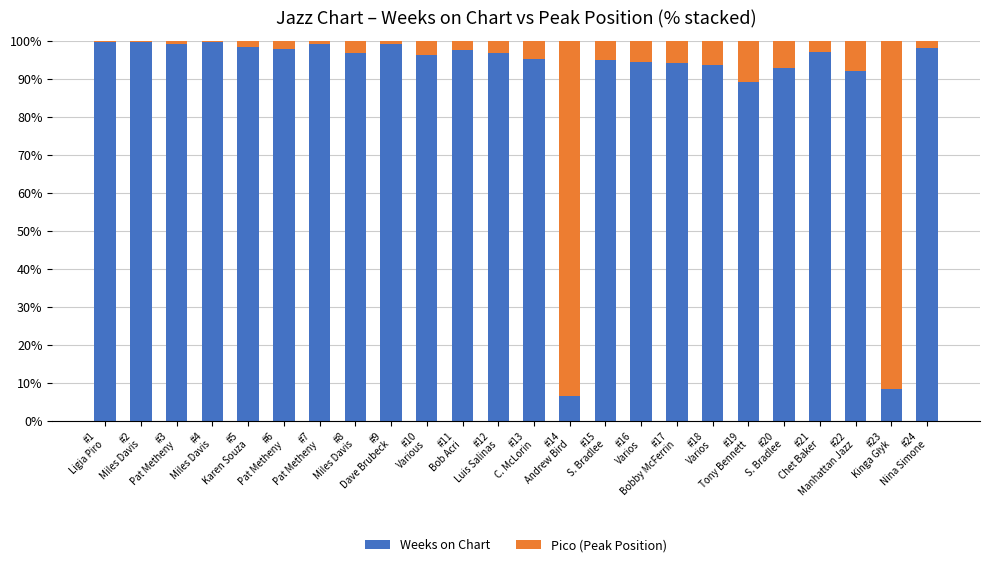

What is the difference between the second highest and second lowest values in the Weeks on Chart series?

91.2